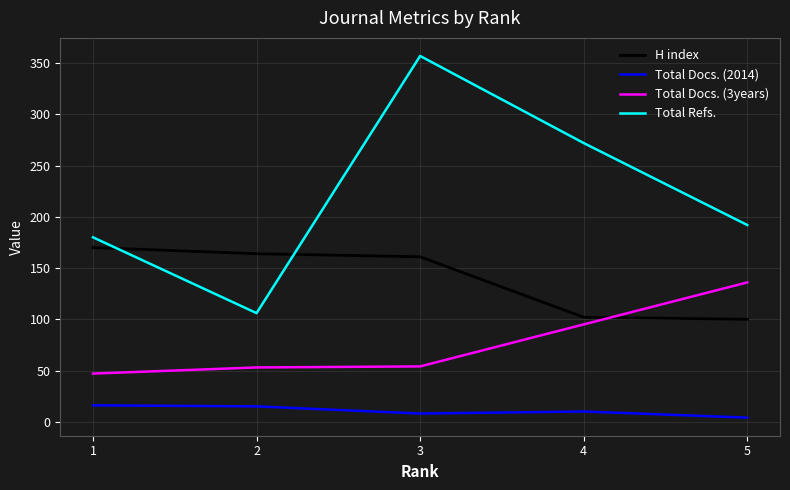

True or false: Total Docs. (3years) has a value of 47 at 1.

True